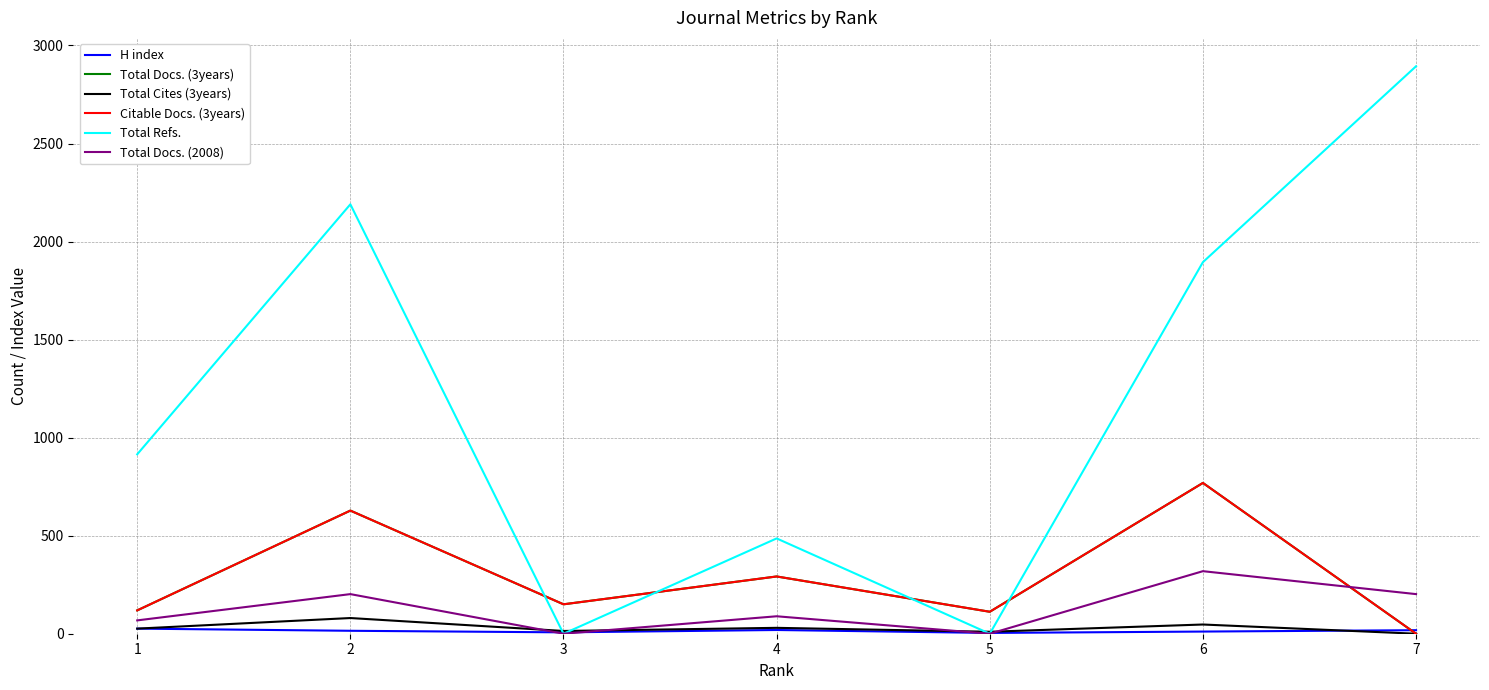

Is this an area chart (filled region under the line)?

No